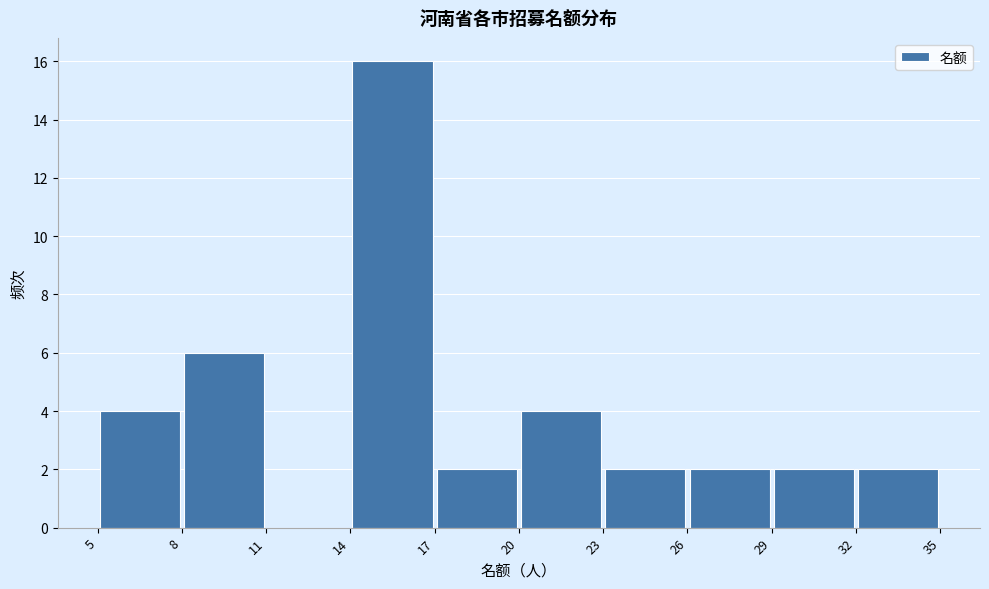

Reading left to right, transcribe this chart: for each bar, give the range it covers on the x-axis and its height. The values are not printed on the chart, so give them approximately, as read against the axis.

5 to 8: 4
8 to 11: 6
11 to 14: 0
14 to 17: 16
17 to 20: 2
20 to 23: 4
23 to 26: 2
26 to 29: 2
29 to 32: 2
32 to 35: 2